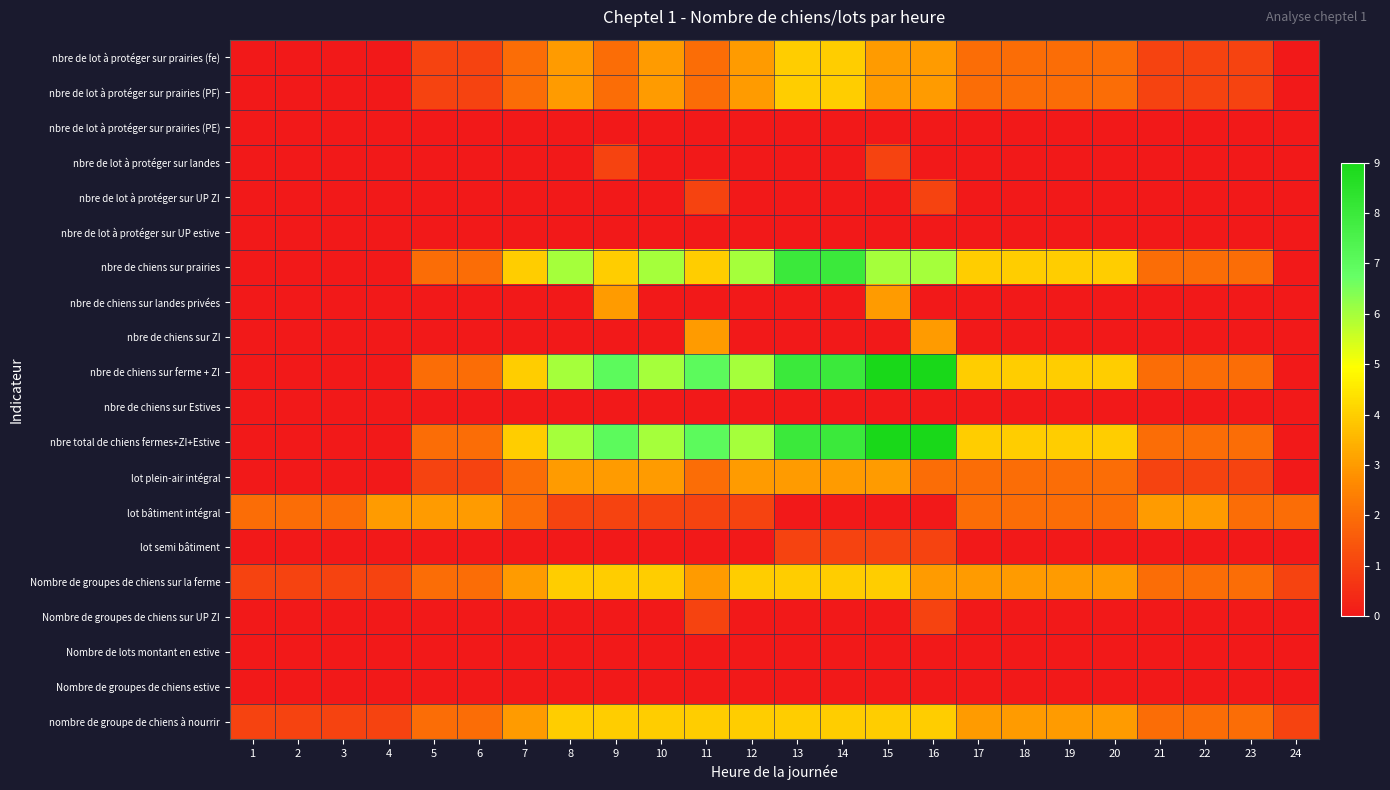

List the series in order of their peak value, lowest first.

nbre de lot à protéger sur prairies (PE), nbre de lot à protéger sur UP estive, nbre de chiens sur Estives, Nombre de lots montant en estive, Nombre de groupes de chiens estive, nbre de lot à protéger sur landes, nbre de lot à protéger sur UP ZI, lot semi bâtiment, Nombre de groupes de chiens sur UP ZI, nbre de chiens sur landes privées, nbre de chiens sur ZI, lot plein-air intégral, lot bâtiment intégral, nbre de lot à protéger sur prairies (fe), nbre de lot à protéger sur prairies (PF), Nombre de groupes de chiens sur la ferme, nombre de groupe de chiens à nourrir, nbre de chiens sur prairies, nbre de chiens sur ferme + ZI, nbre total de chiens fermes+ZI+Estive